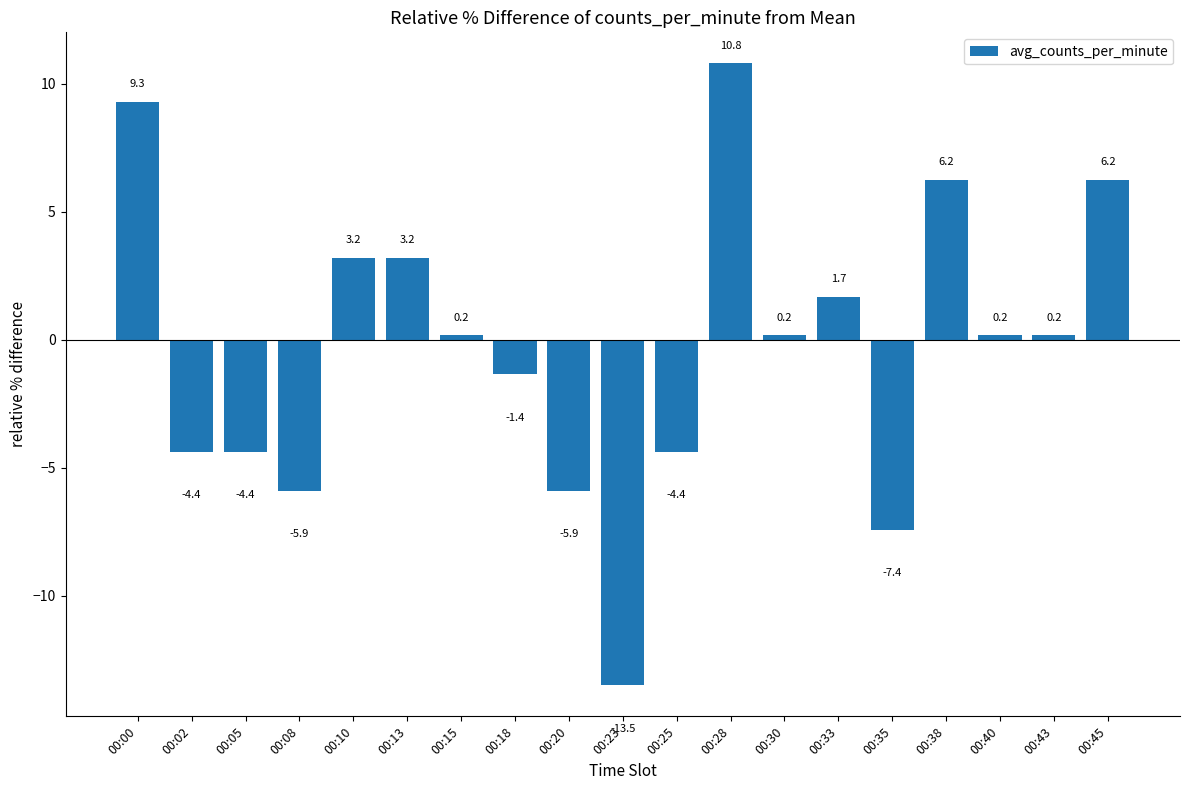

What is the greatest value displayed?

10.8